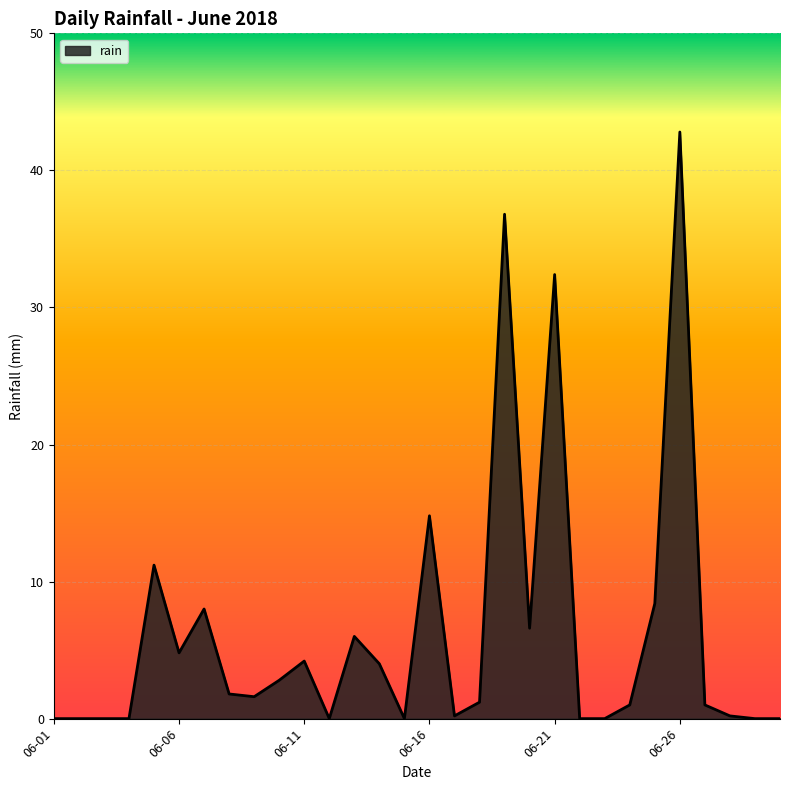

What is the difference between the maximum and minimum values?

42.8